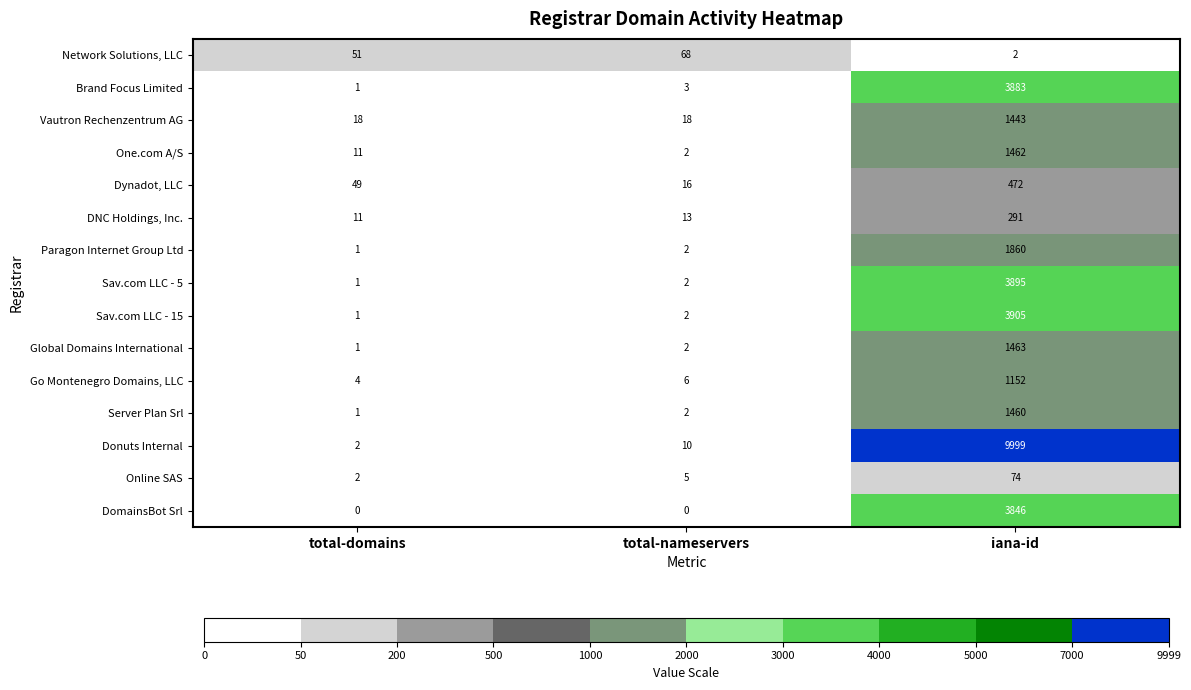

True or false: Sav.com LLC - 15 has a value of 2414 at iana-id.

False